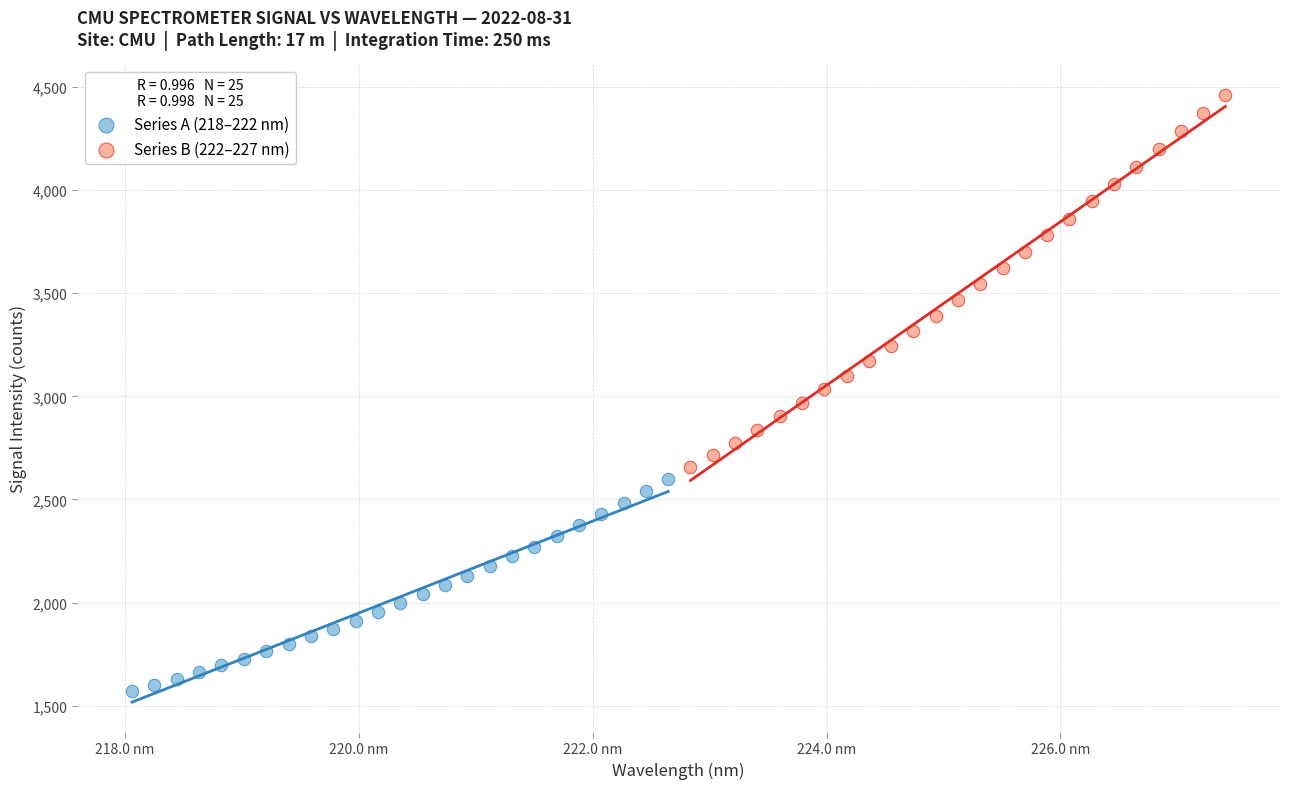

Which series reaches the minimum Y coordinate?

Series A (218–222 nm)